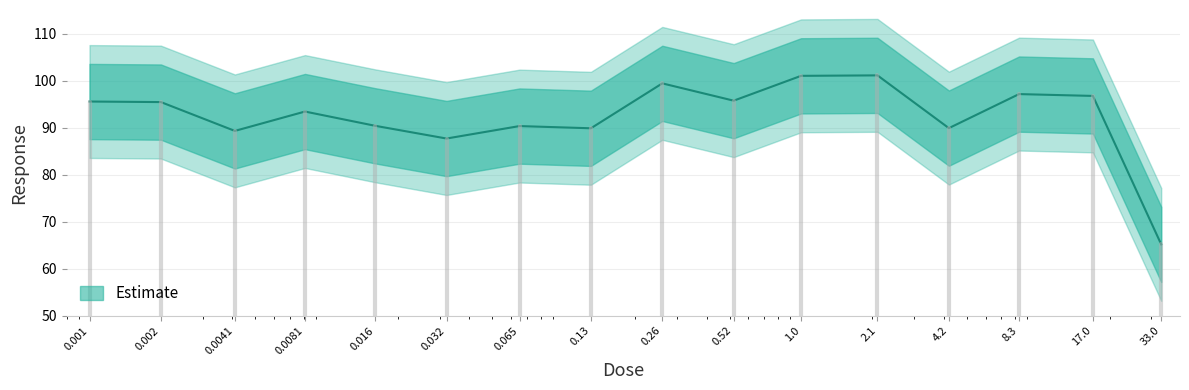

Reading right to left, what are all the values shown in this chart?

65.2	96.7	97.1	89.9	101.1	101.0	95.7	99.4	89.8	90.3	87.7	90.4	93.4	89.3	95.4	95.5